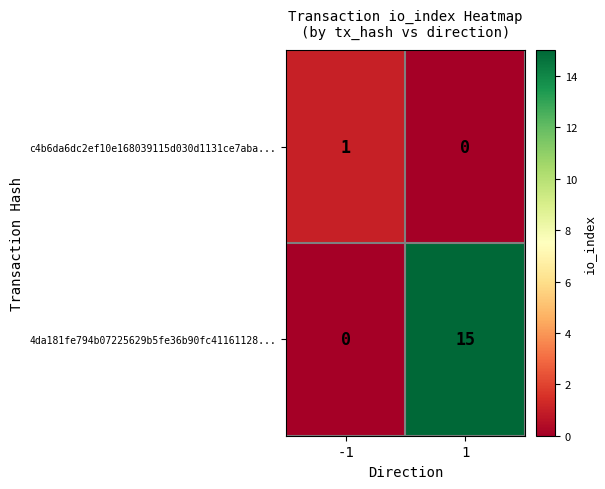

At which category does the chart reach its peak across all series?

1